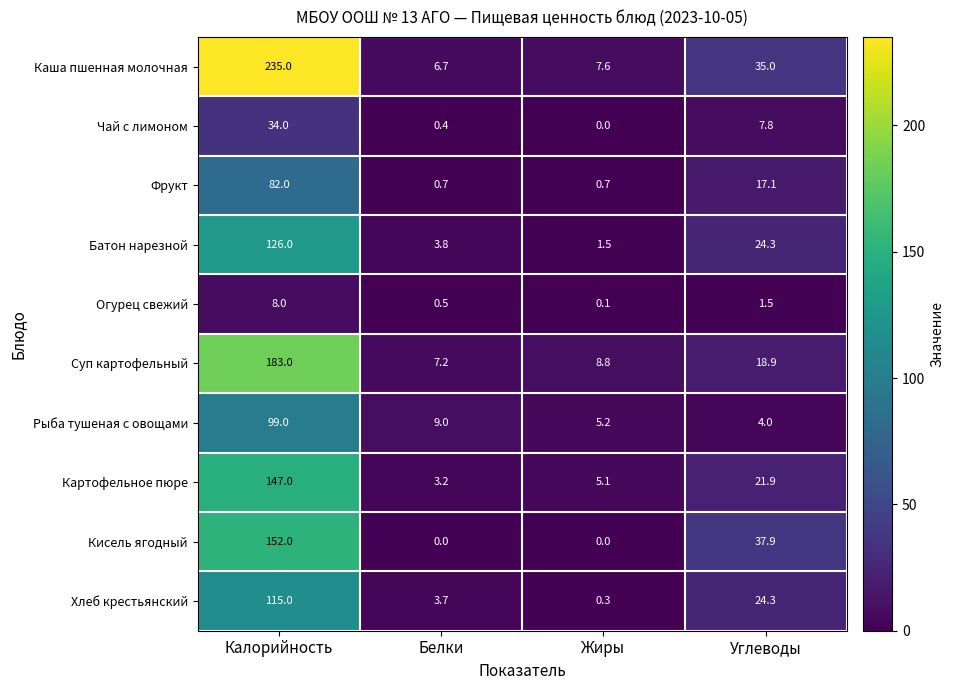

At Калорийность, list the series in order from smallest to largest.

Огурец свежий, Чай с лимоном, Фрукт, Рыба тушеная с овощами, Хлеб крестьянский, Батон нарезной, Картофельное пюре, Кисель ягодный, Суп картофельный, Каша пшенная молочная